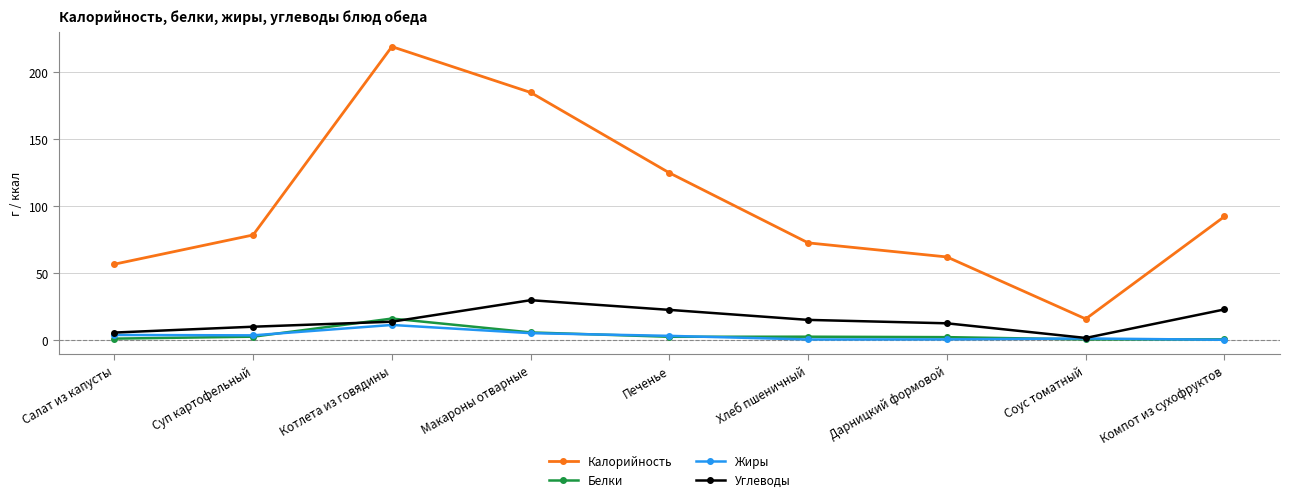

Which series has the widest spread of values?

Калорийность